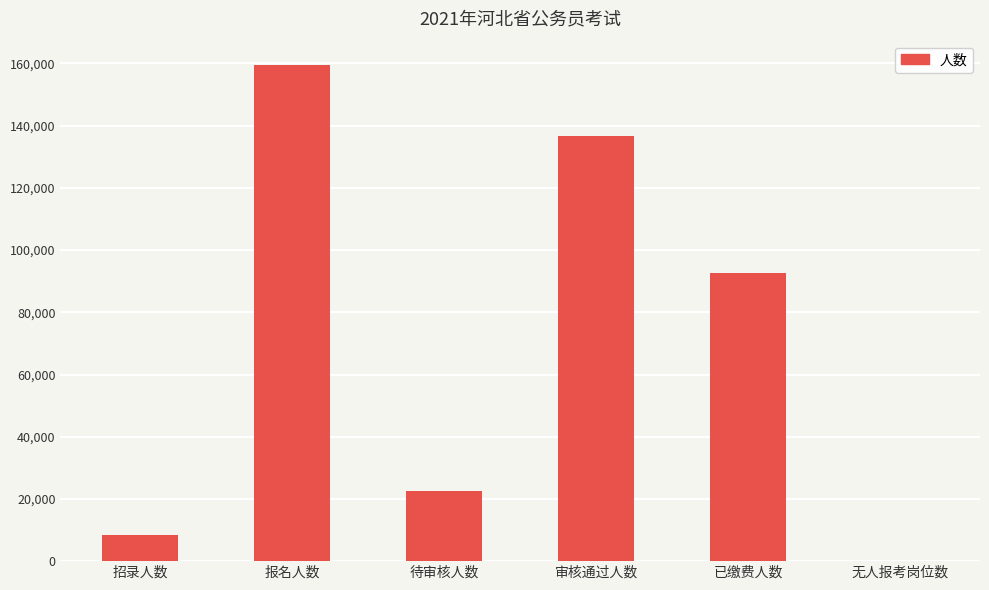

Is it true that the value at 审核通过人数 is 136682?

True